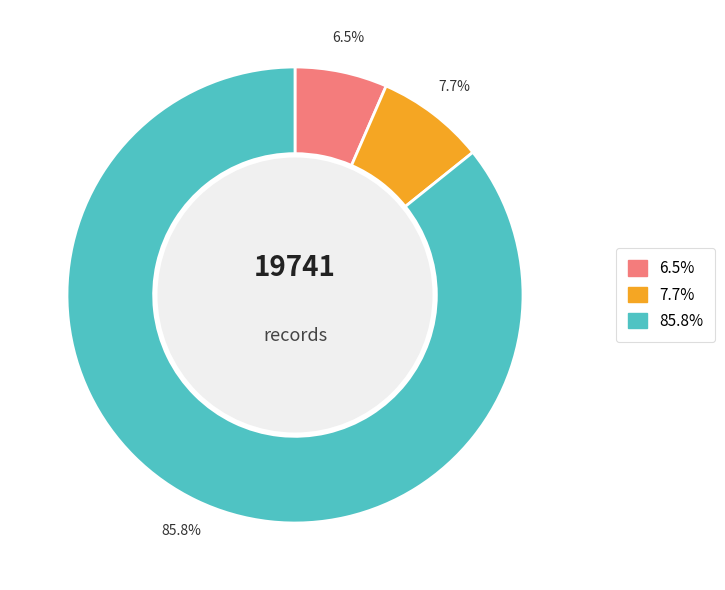

How many segments does this pie chart have?

3